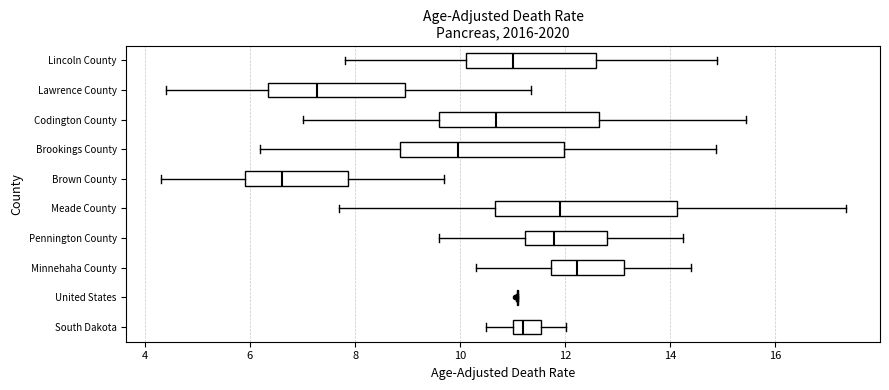

Reading bottom to top, transcribe this box plot: for each box, give where its median line is, the range the box spans, and where its two whiskers end, as read against the x-axis. The values are not printed on the chart, so give them approximately, as read against the axis.

South Dakota: median 11.2, box 11.0 to 11.6, whiskers 10.6 to 12.0
United States: box collapsed to a line at 11.0, whiskers 11.0 to 11.2
Minnehaha County: median 12.2, box 11.8 to 13.2, whiskers 10.4 to 14.4
Pennington County: median 11.8, box 11.2 to 12.8, whiskers 9.6 to 14.2
Meade County: median 11.8, box 10.6 to 14.2, whiskers 7.8 to 17.4
Brown County: median 6.6, box 5.8 to 7.8, whiskers 4.4 to 9.6
Brookings County: median 10.0, box 8.8 to 12.0, whiskers 6.2 to 14.8
Codington County: median 10.6, box 9.6 to 12.6, whiskers 7.0 to 15.4
Lawrence County: median 7.2, box 6.4 to 9.0, whiskers 4.4 to 11.4
Lincoln County: median 11.0, box 10.2 to 12.6, whiskers 7.8 to 14.8